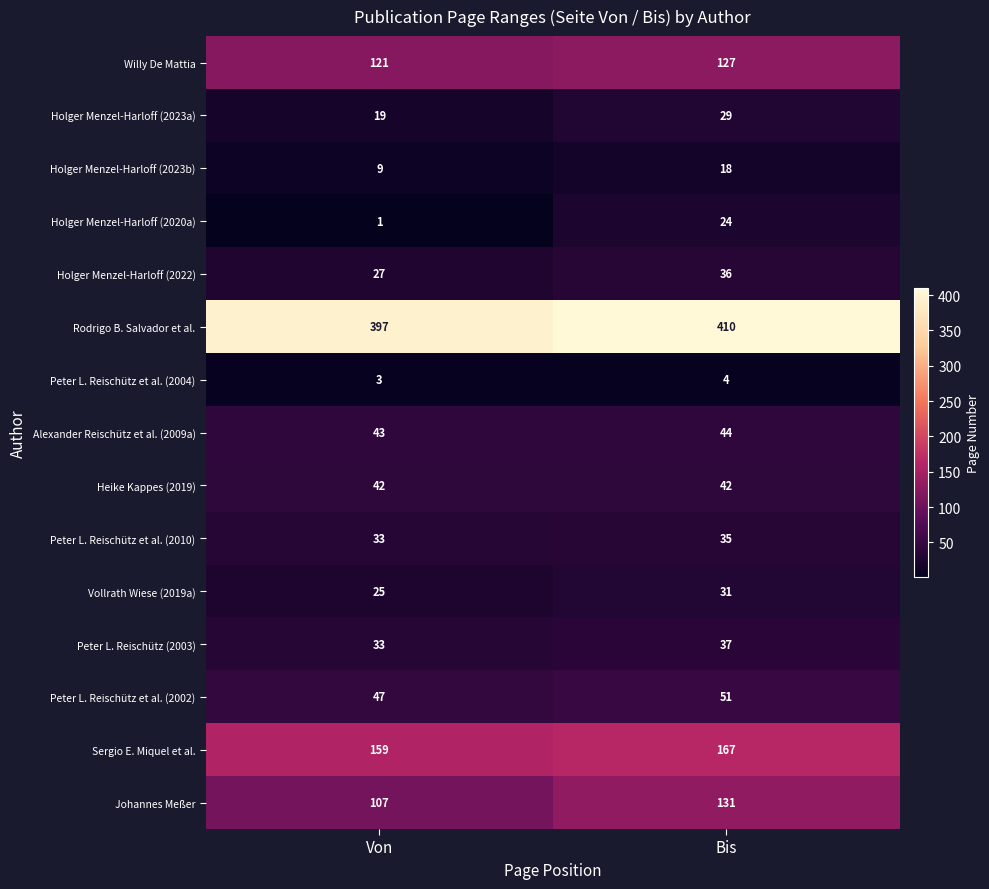

Rank the series by their maximum value, from lowest to highest.

Peter L. Reischütz et al. (2004), Holger Menzel-Harloff (2023b), Holger Menzel-Harloff (2020a), Holger Menzel-Harloff (2023a), Vollrath Wiese (2019a), Peter L. Reischütz et al. (2010), Holger Menzel-Harloff (2022), Peter L. Reischütz (2003), Heike Kappes (2019), Alexander Reischütz et al. (2009a), Peter L. Reischütz et al. (2002), Willy De Mattia, Johannes Meßer, Sergio E. Miquel et al., Rodrigo B. Salvador et al.